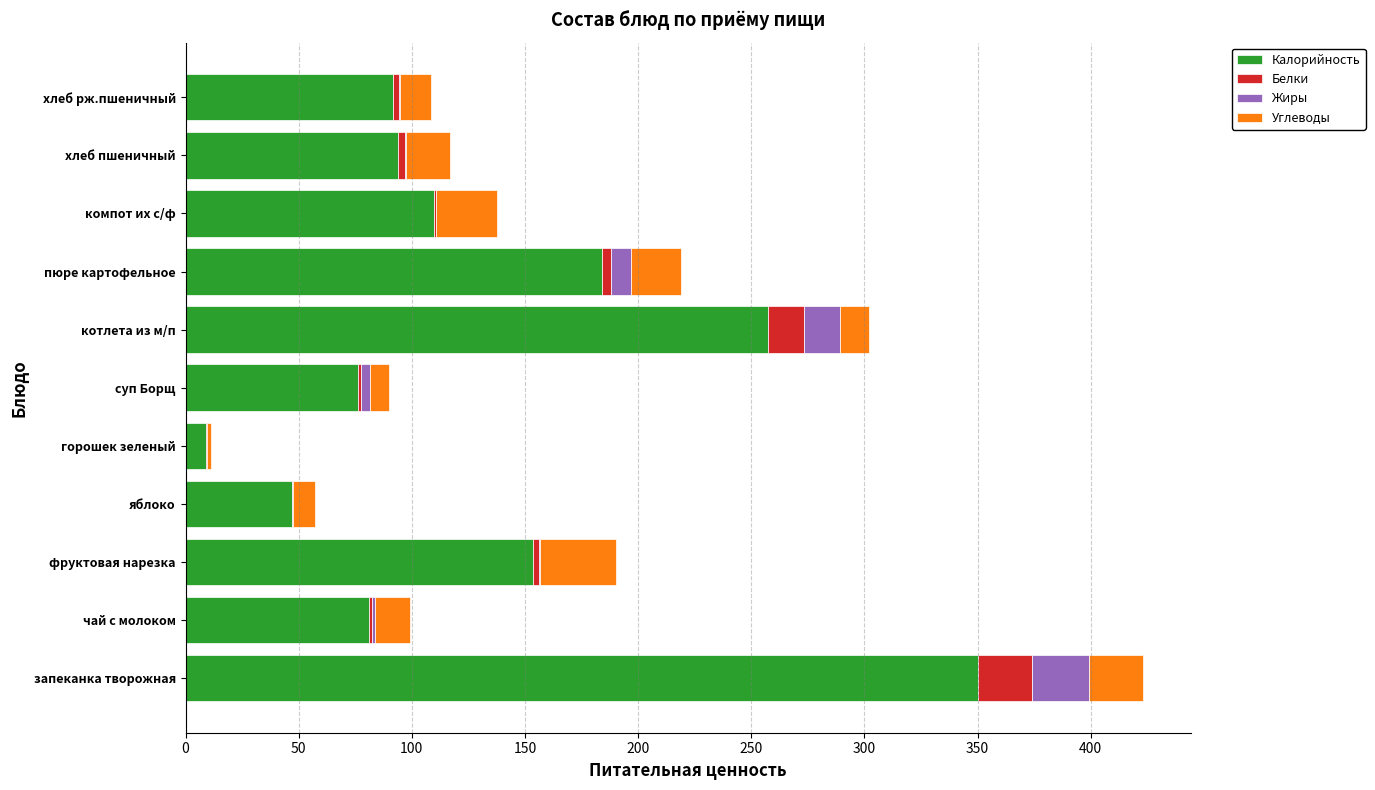

True or false: Калорийность has a value of 350.0 at запеканка творожная.

True